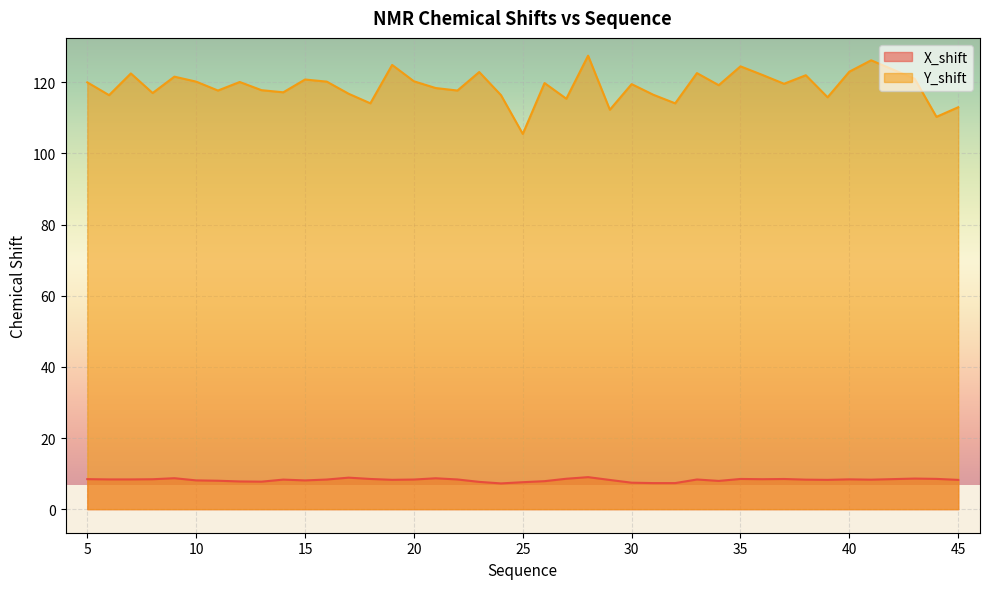

What is the average value of the X_shift series?

8.2